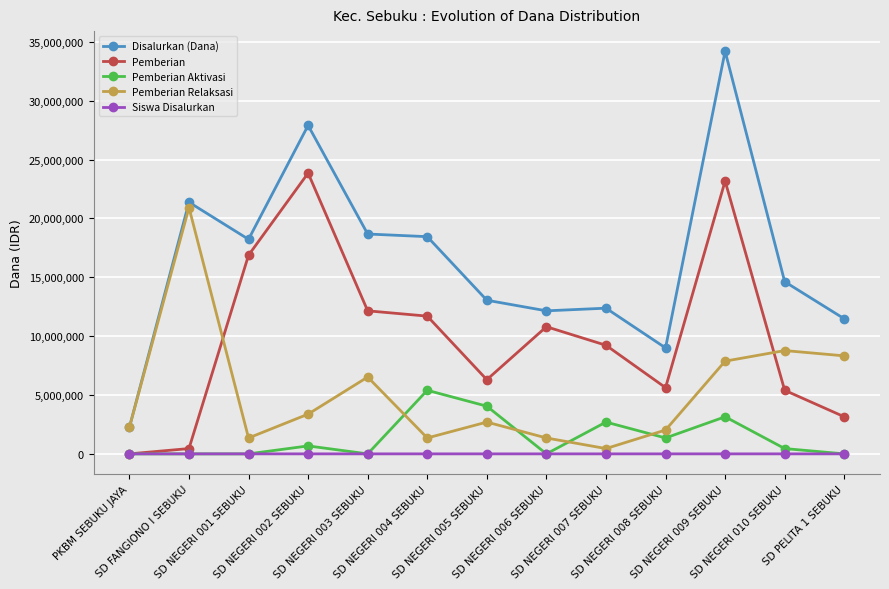

Which series has the largest range (max minus min)?

Disalurkan (Dana)